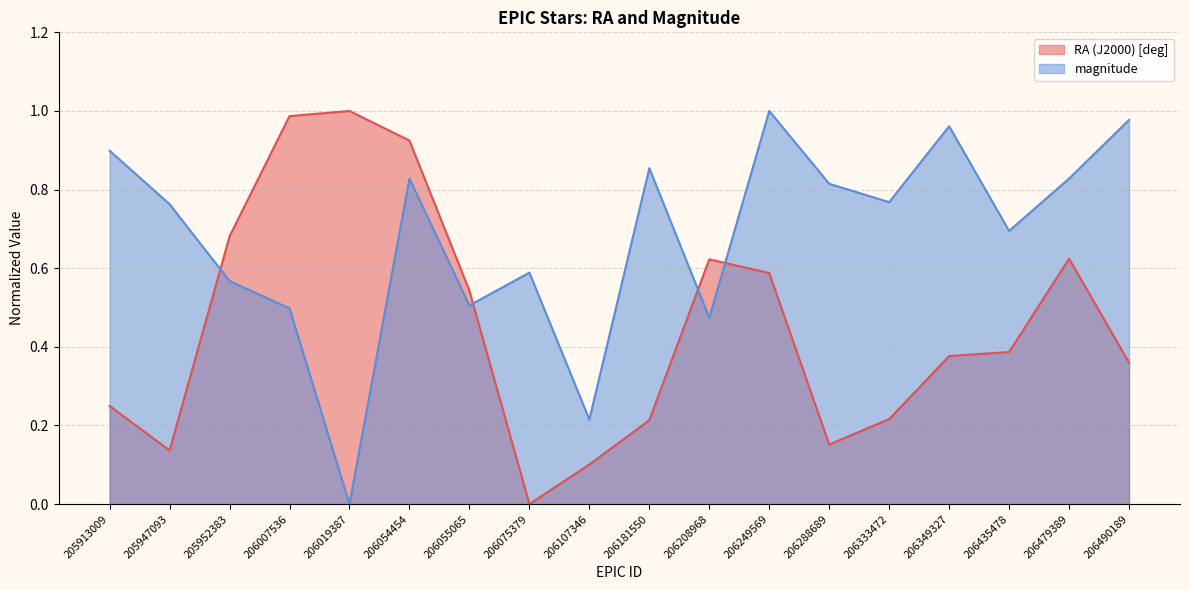

True or false: magnitude and RA (J2000) [deg] intersect in this chart.

True